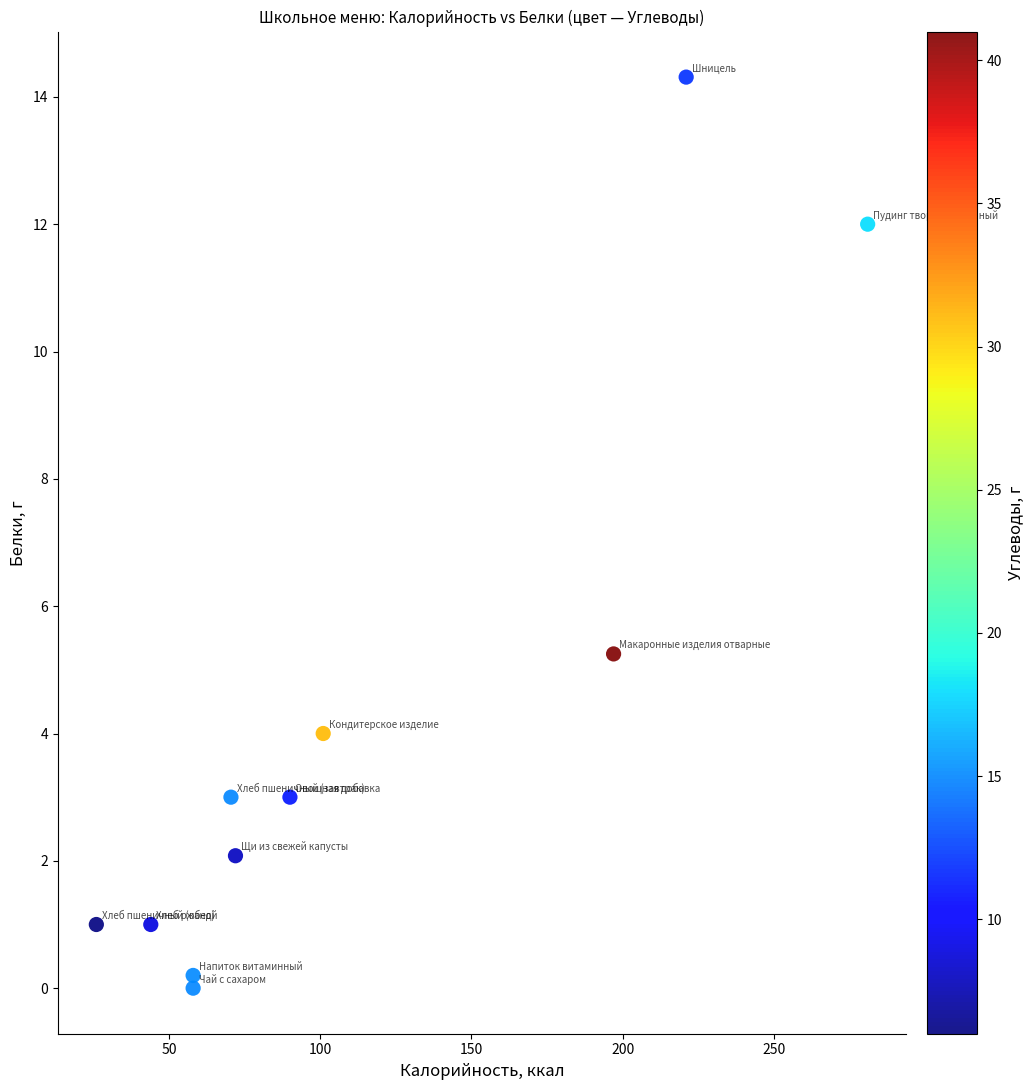

What is the range of X values (max minus min)?

255.0